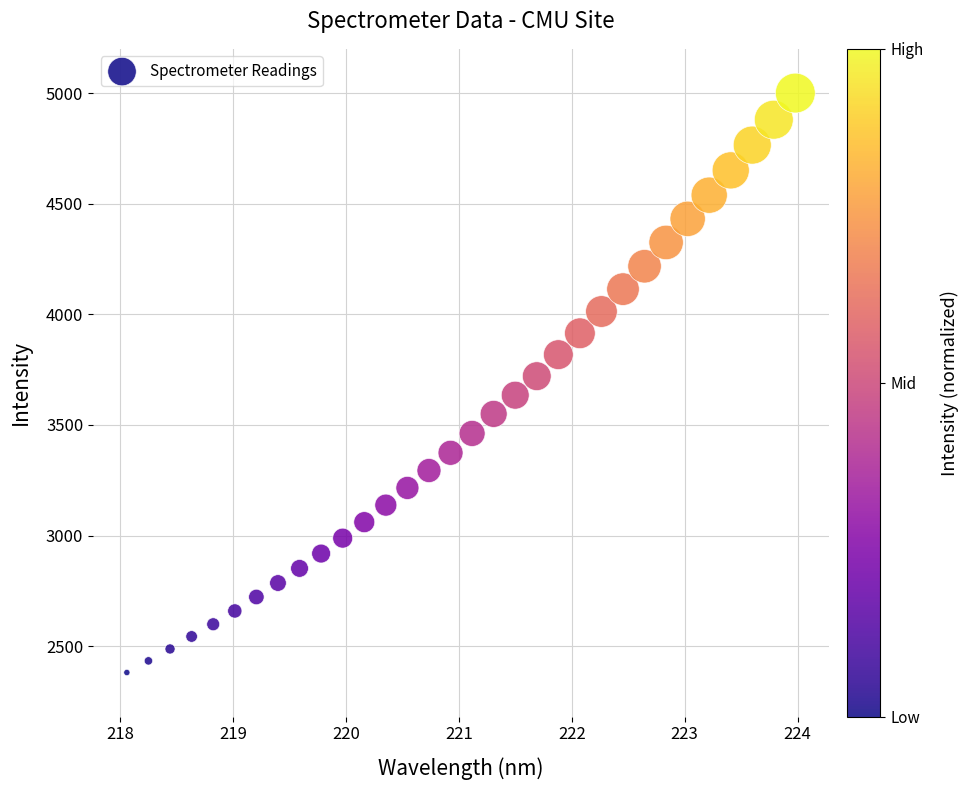

What is the range of X values (max minus min)?

5.9